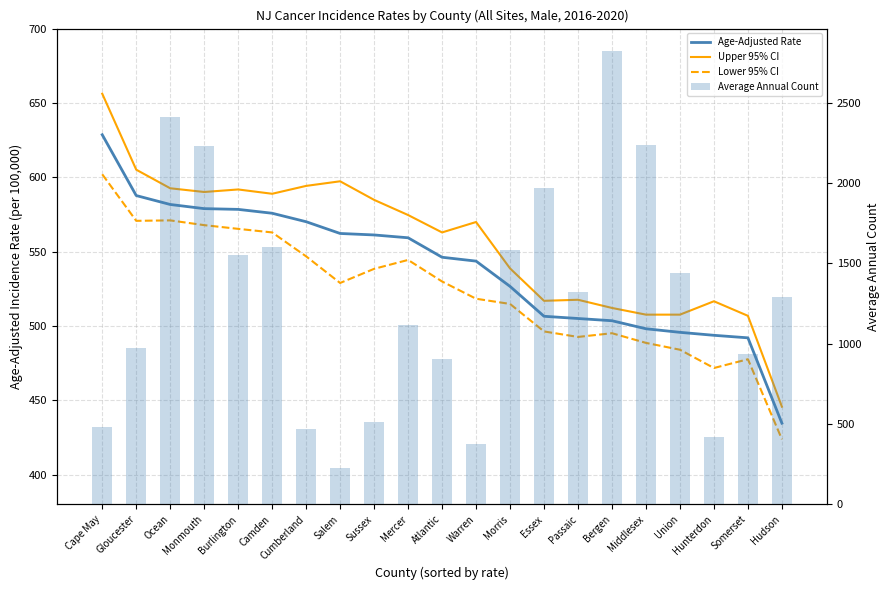

What are all the series names shown in the legend?

Age-Adjusted Rate, Upper 95% CI, Lower 95% CI, Average Annual Count